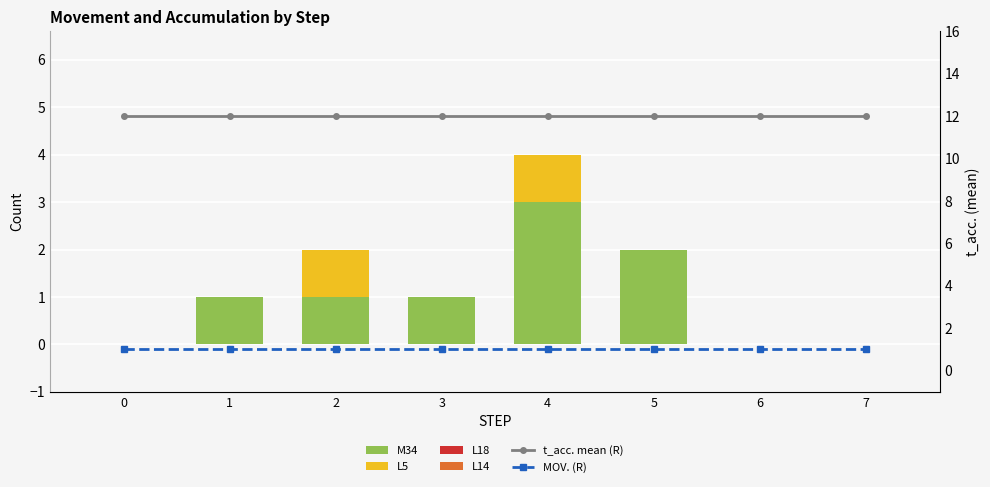

At which label is M34 closest to 1?

1